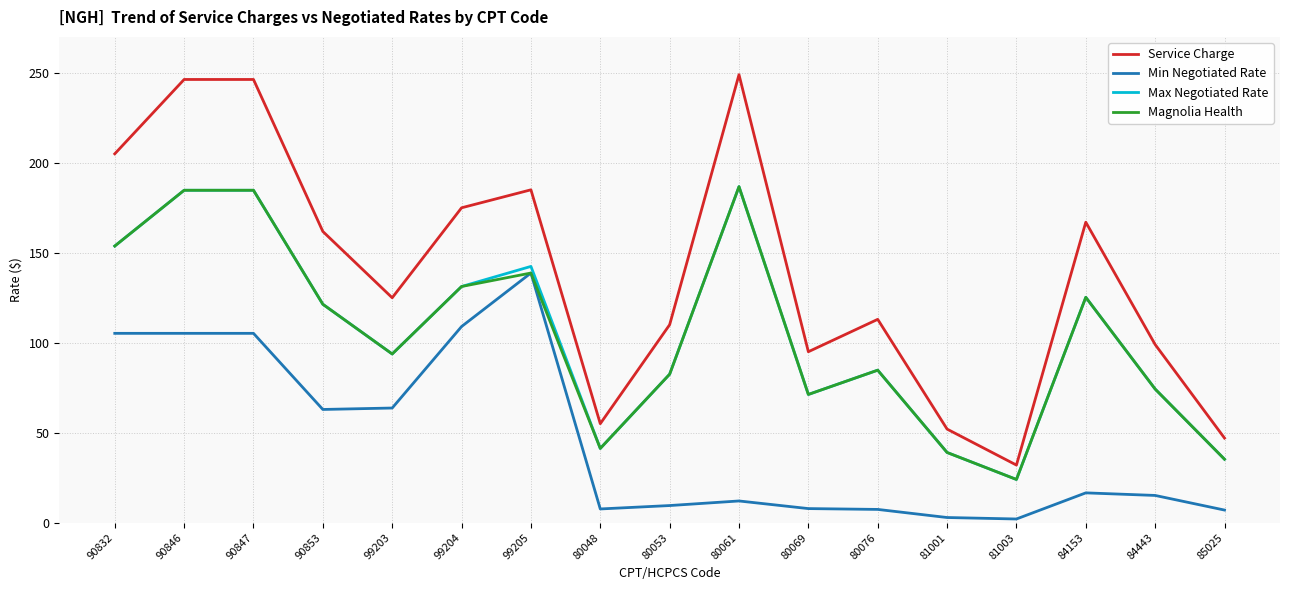

Is the value of Max Negotiated Rate at 90847 greater than the value of Min Negotiated Rate at 84443?

Yes